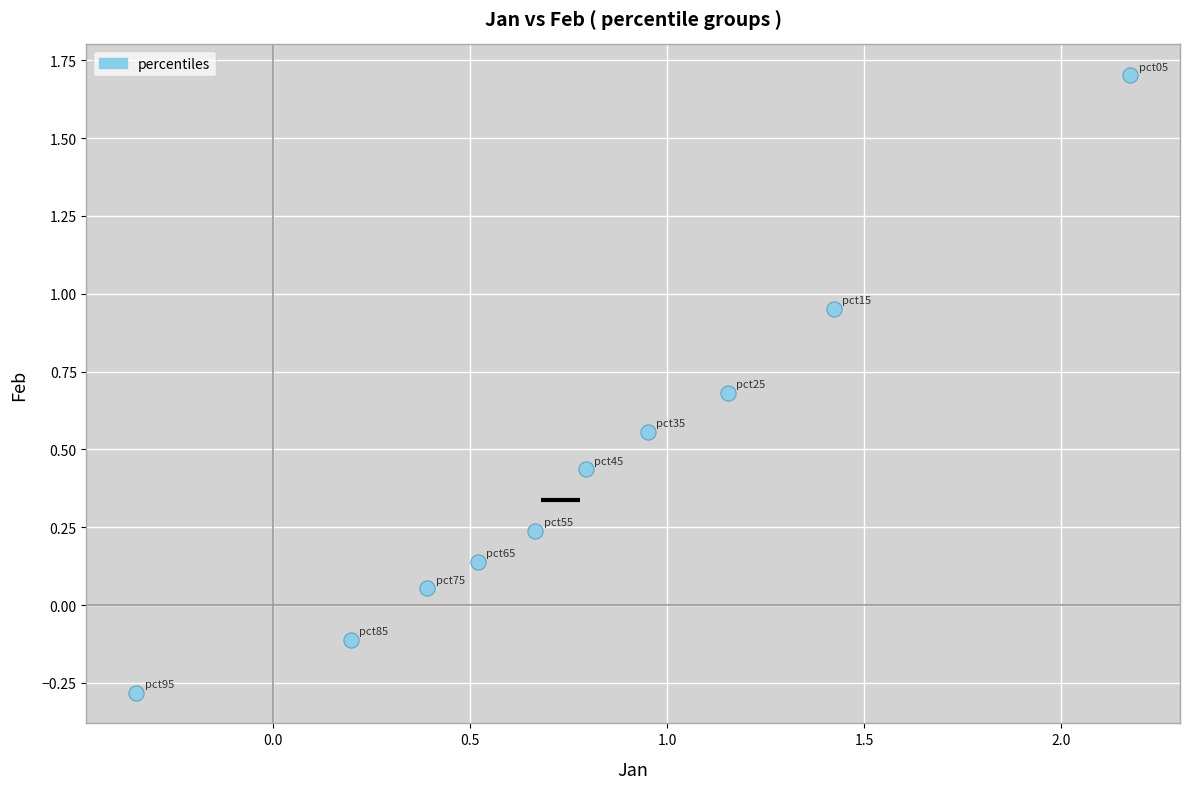

What is the range of X values (max minus min)?

2.5